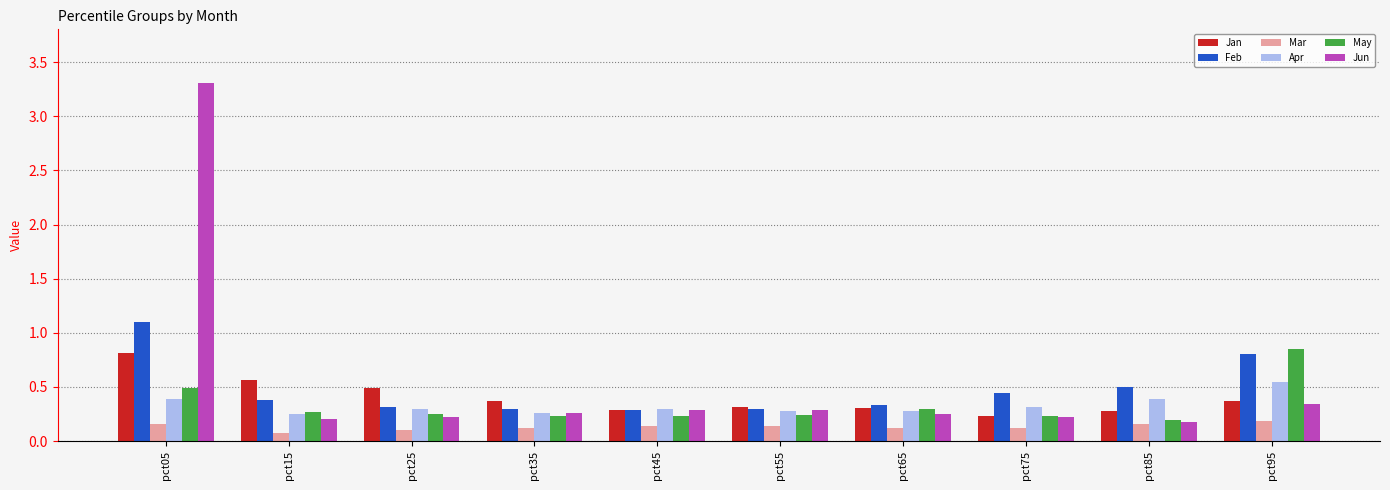

How many Jan values are between 0 and 1?

10